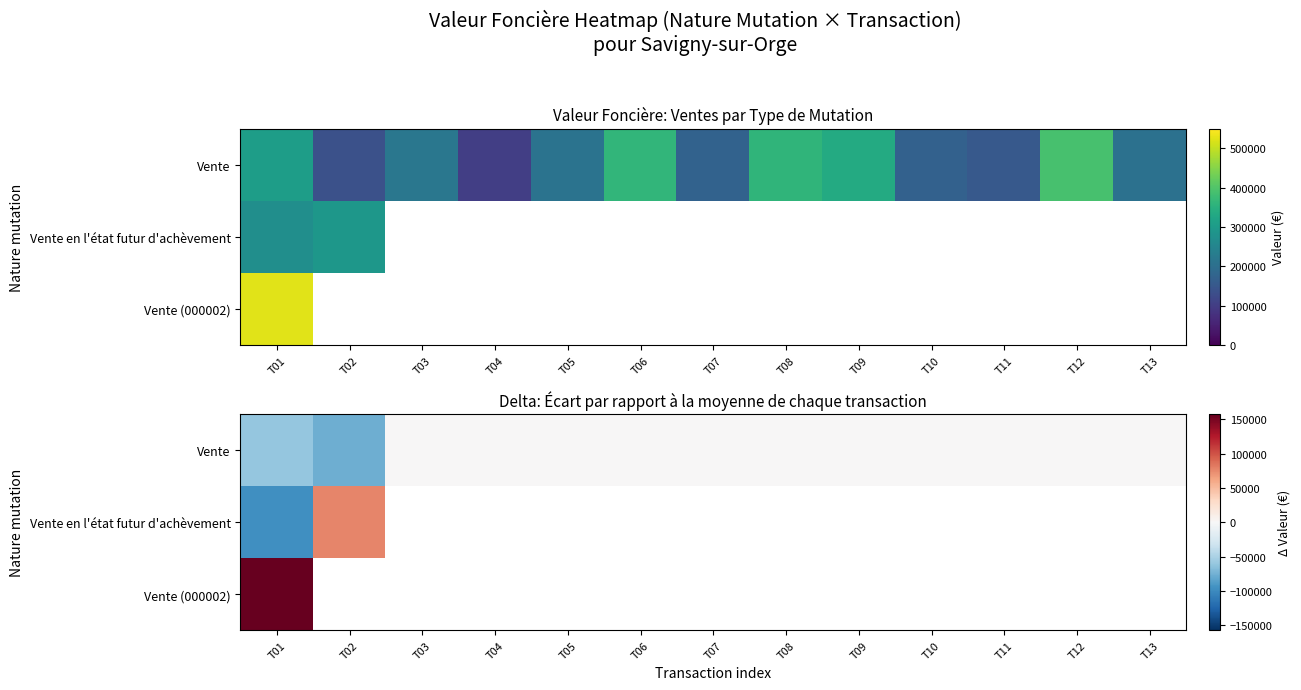

How many distinct data groups are displayed?

3